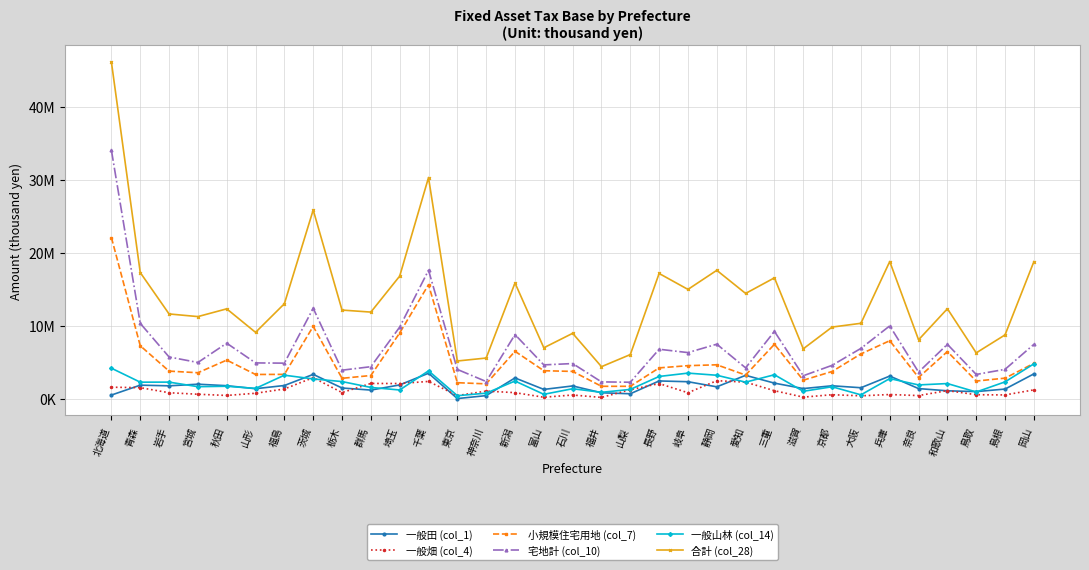

True or false: 宅地計 (col_10) has more than 2 points higher than both neighbors.

True